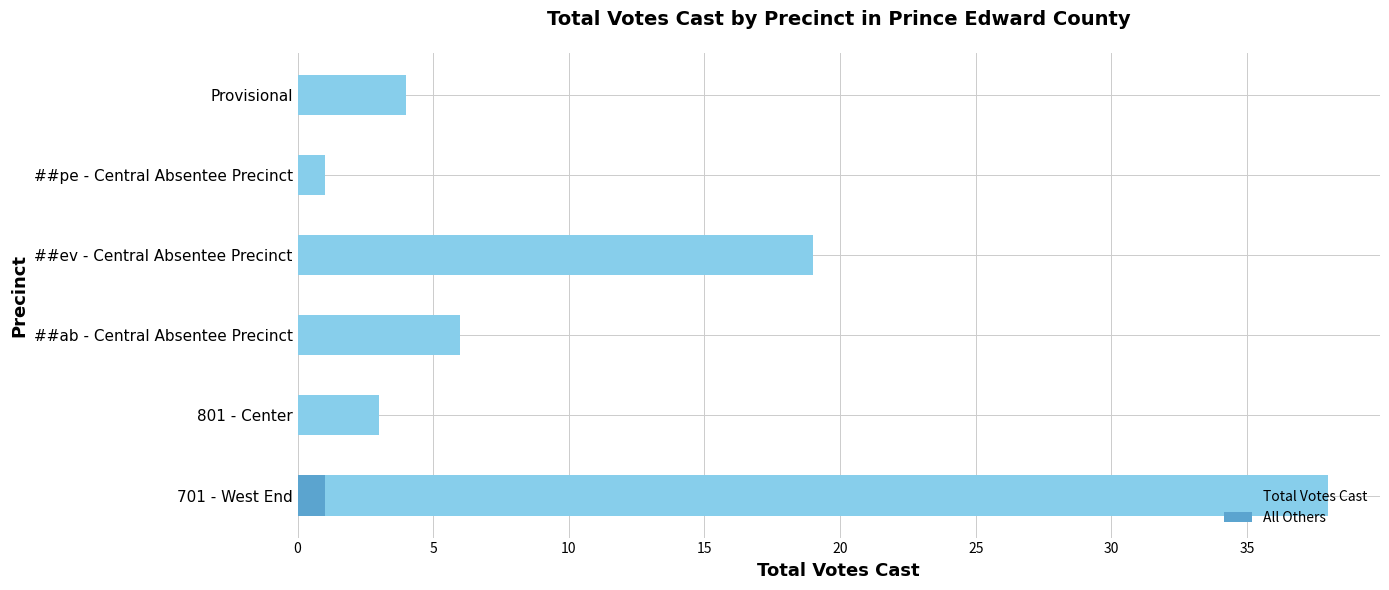

Which series has the widest spread of values?

Total Votes Cast